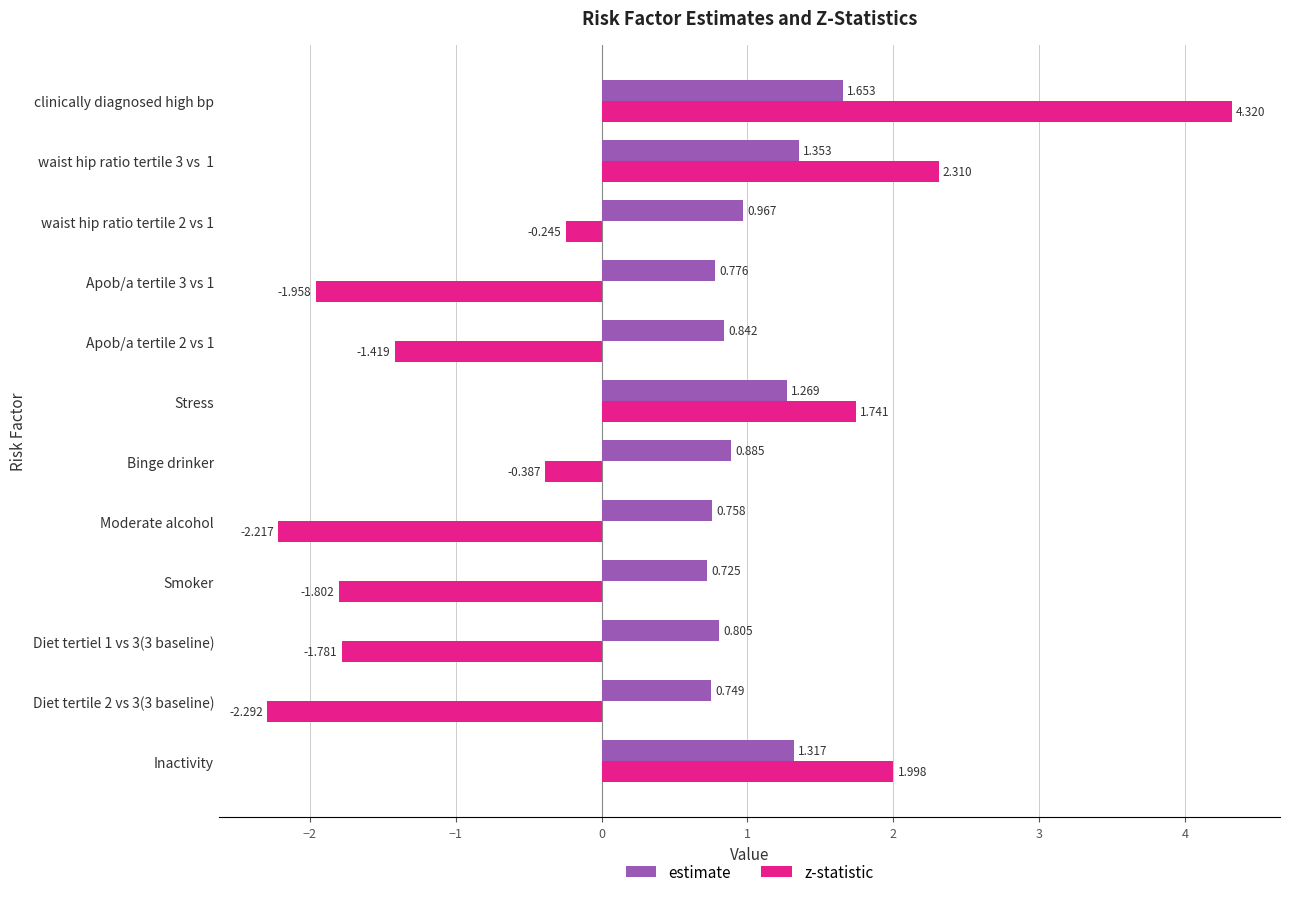

List the series in order of their peak value, lowest first.

estimate, z-statistic